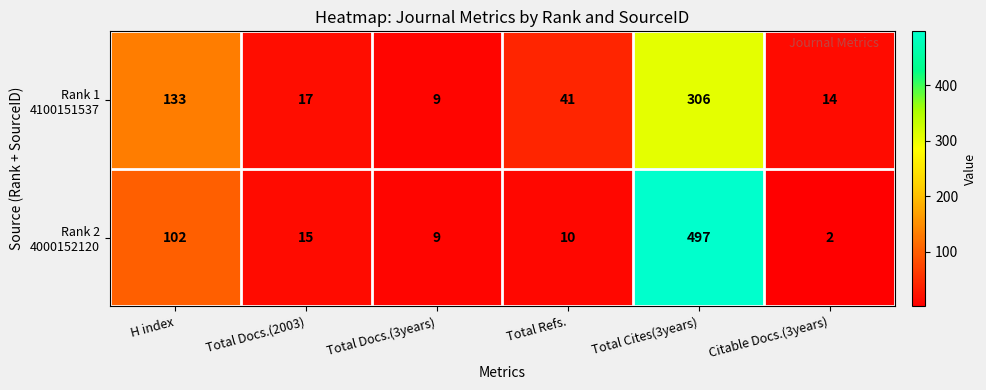

What is the spread (max minus min) of values at H index?

31